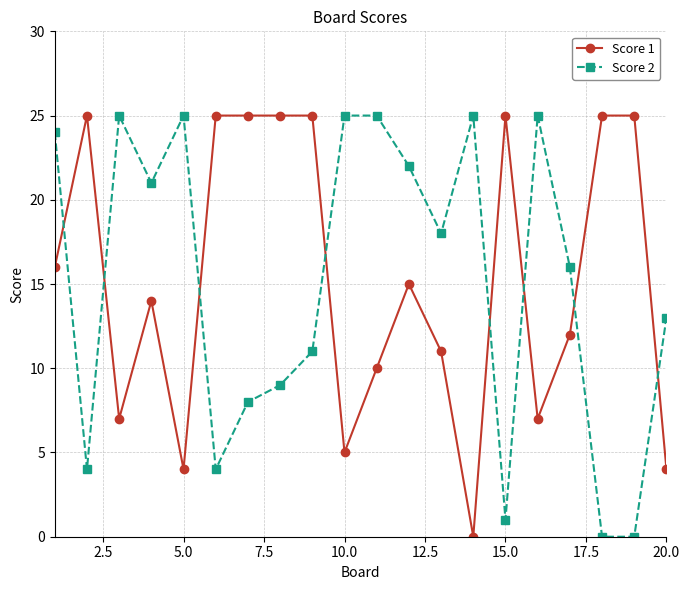

Which series ends up on top after the final intersection of Score 1 and Score 2?

Score 2